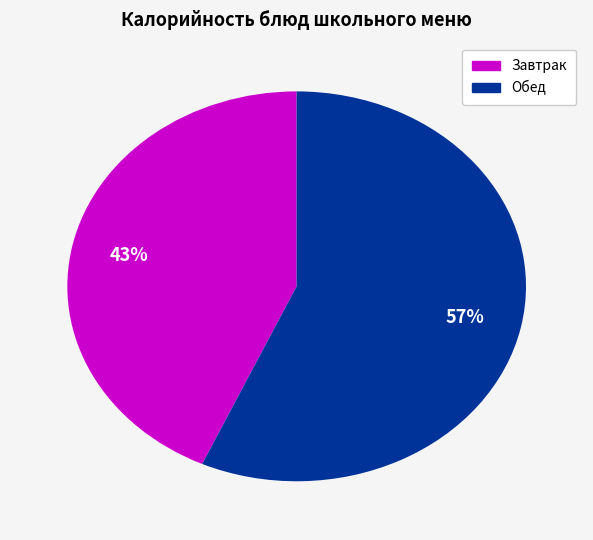

Is there any slice that represents more than half of the pie?

Yes